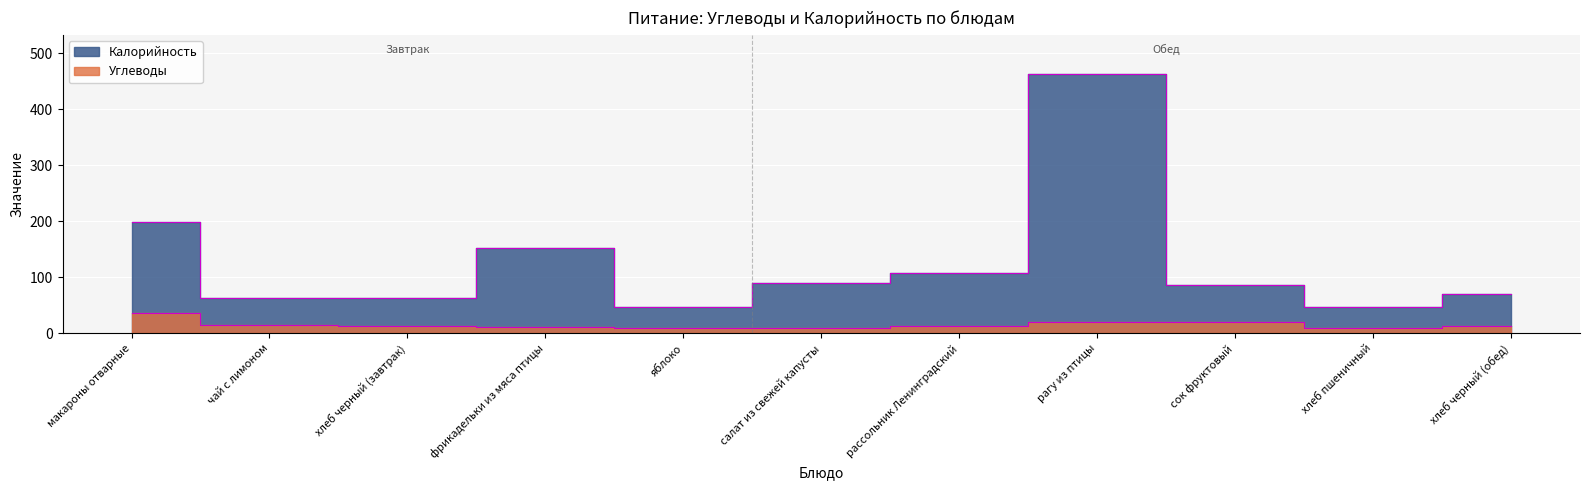

The value of Углеводы at сок фруктовый is 20.0. True or false?

True